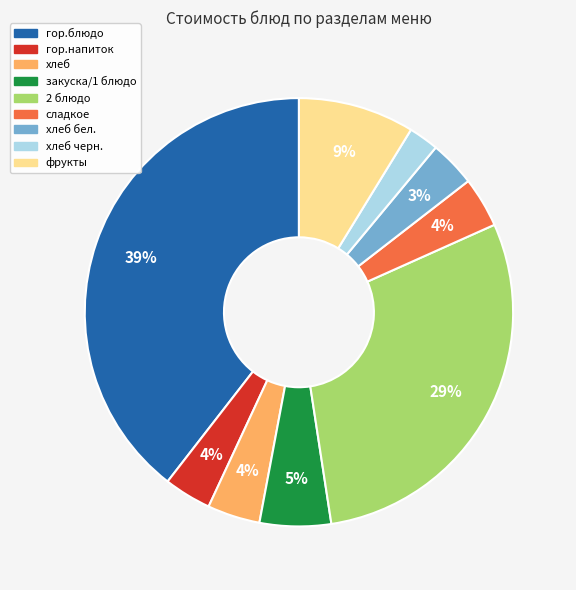

To the nearest percent, what is the difference between the largest and smallest slice percentages?

37%